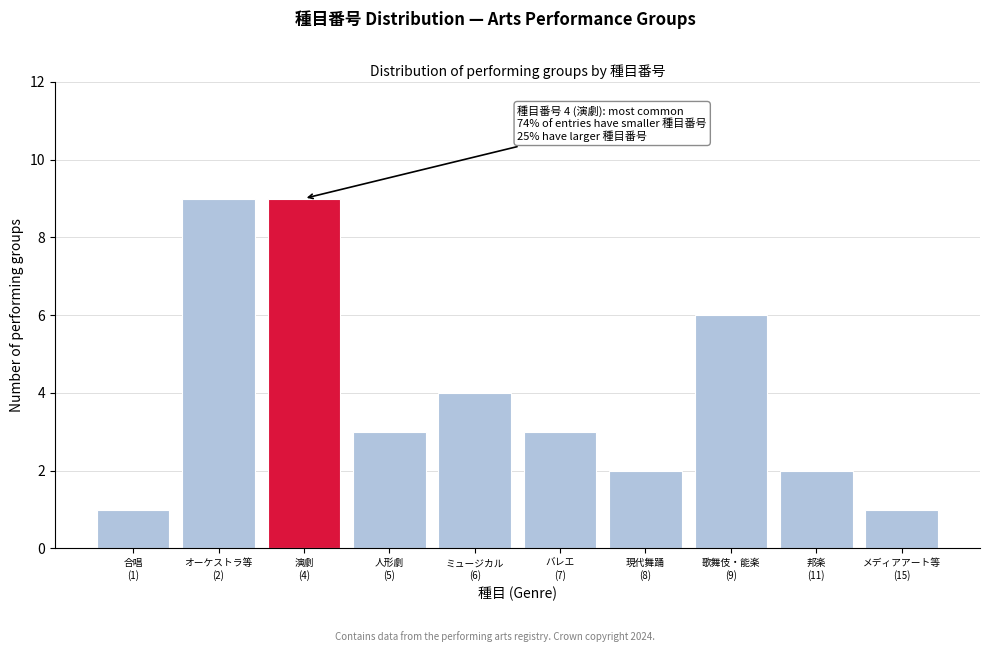

Reading left to right, transcribe all the data shown in this chart.

1	9	9	3	4	3	2	6	2	1